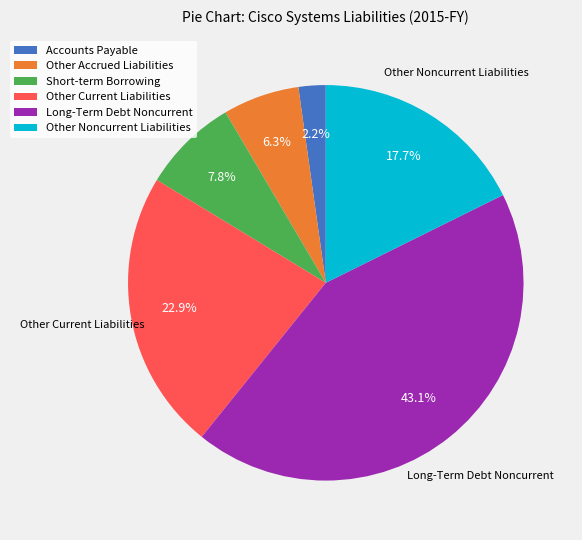

To the nearest percent, what percentage of the pie is Other Accrued Liabilities?

6%